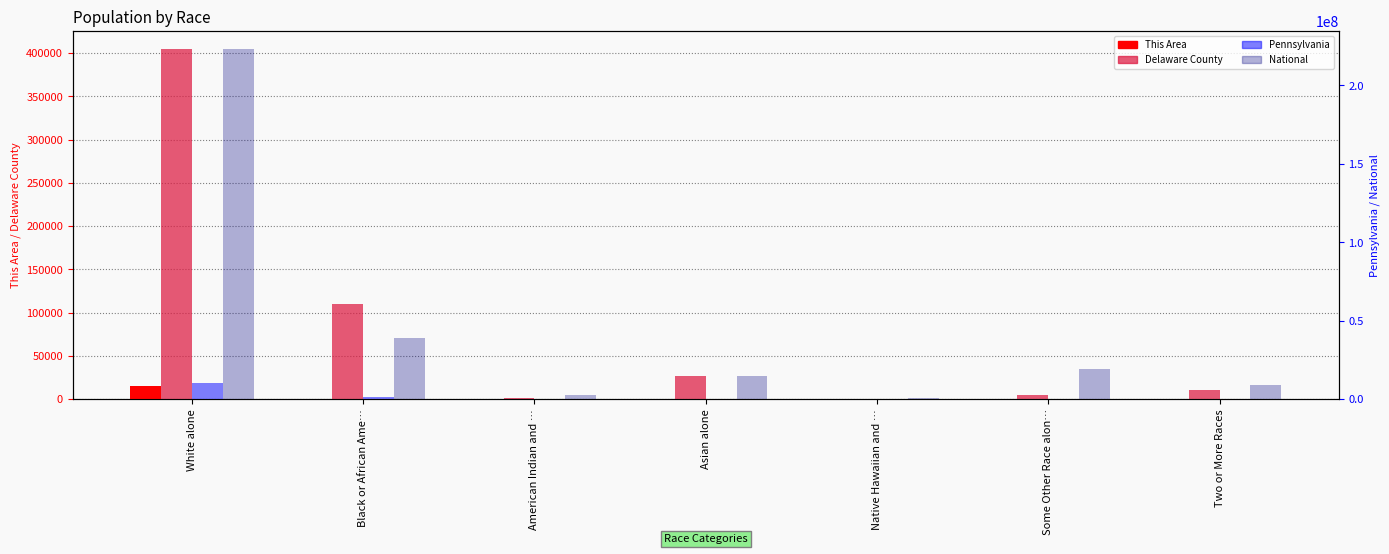

How many values in the Delaware County series exceed 10979?

3